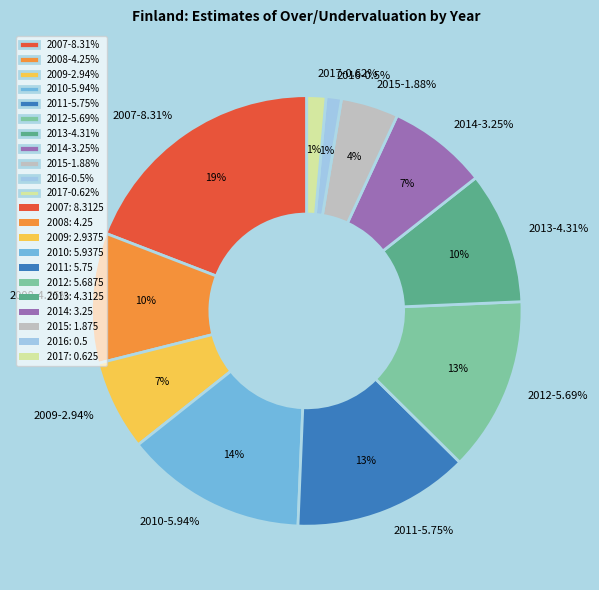

What is the change in value from 2008 to 2012?

+1.4